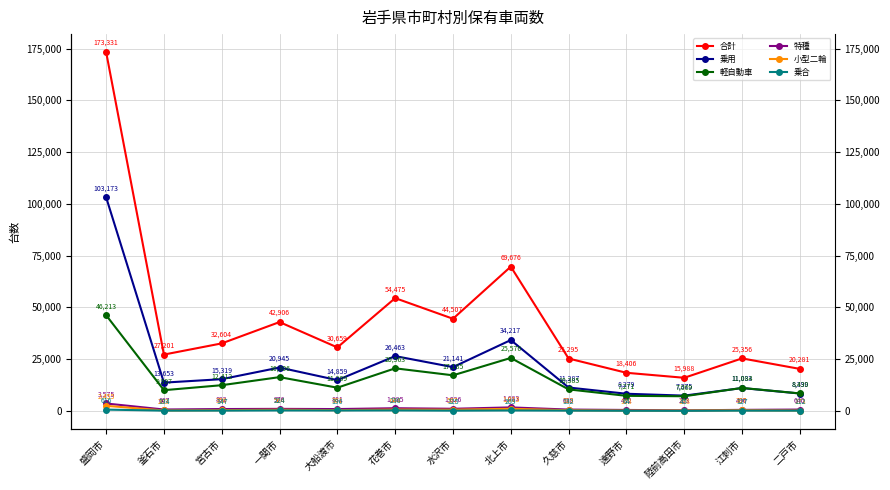

Reading left to right, transcribe all the data shown in this chart.

合計: 173331	27201	32604	42906	30659	54475	44507	69676	25295	18406	15988	25356	20281
乗用: 103173	13653	15319	20945	14859	26463	21141	34217	11287	8279	7375	11033	8399
軽自動車: 46213	9997	12412	16306	11209	20563	17185	25576	10385	7271	7069	11084	8430
特種: 3575	667	892	976	881	1285	1026	1683	638	452	263	496	640
小型二輪: 2455	203	356	564	361	644	567	1013	313	168	188	307	173
乗合: 616	134	147	224	196	230	125	209	132	64	45	127	112